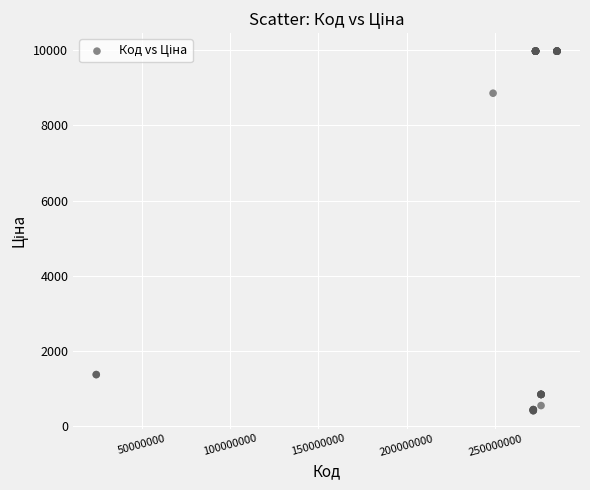

What Y value in the scatter plot is closest to 5195?

8856.7